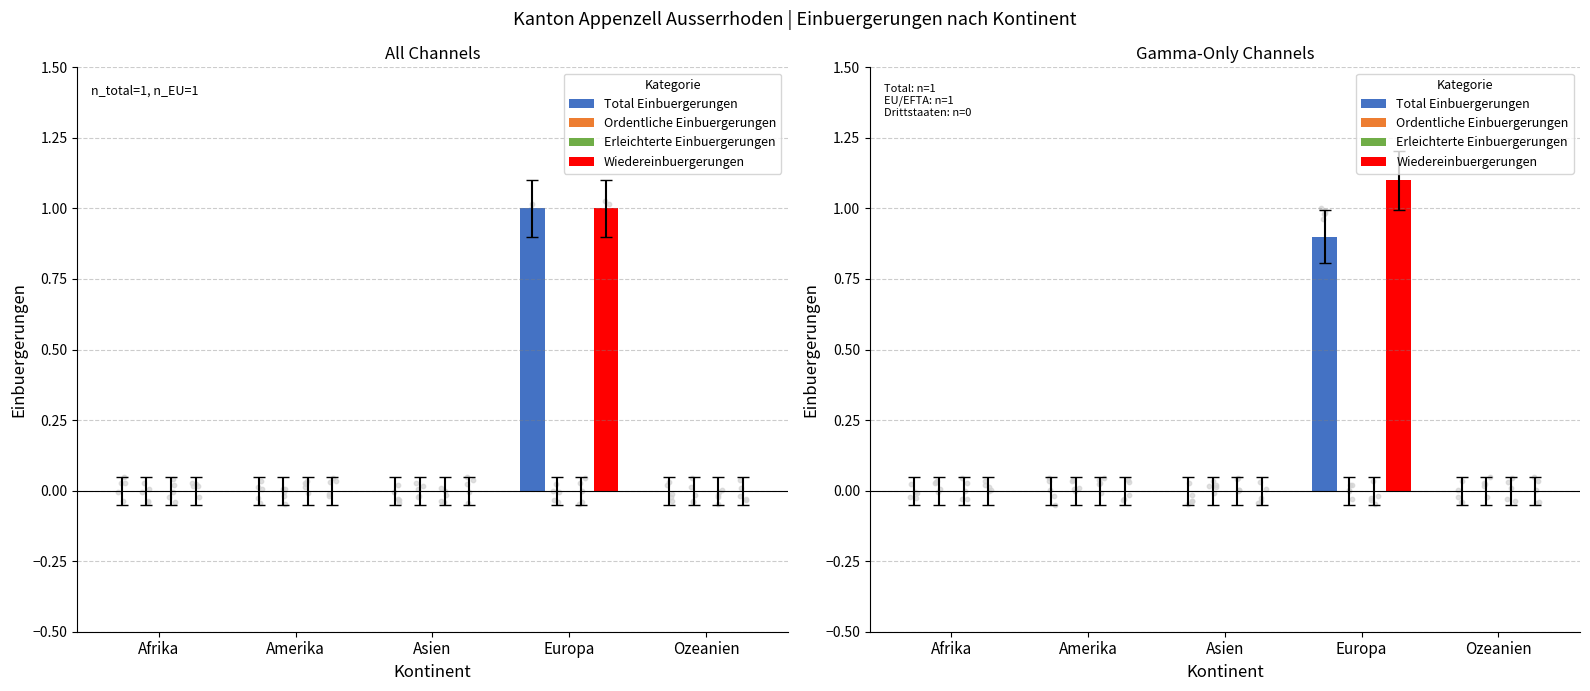

Which series reaches the maximum Y coordinate?

Wiedereinbuergerungen